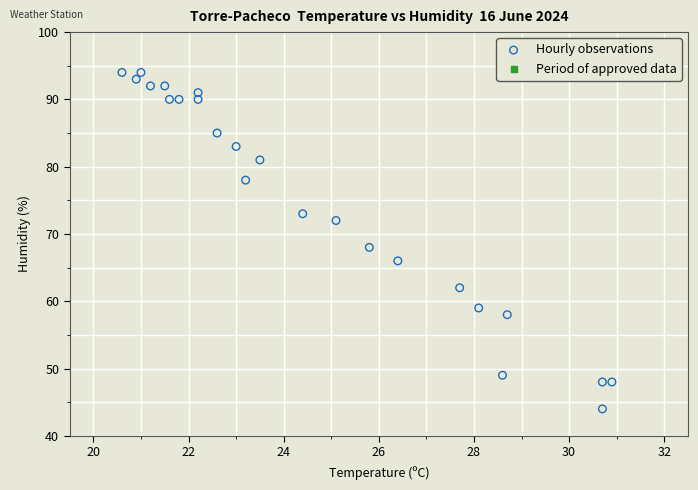

What is the range of Y values (max minus min)?

50